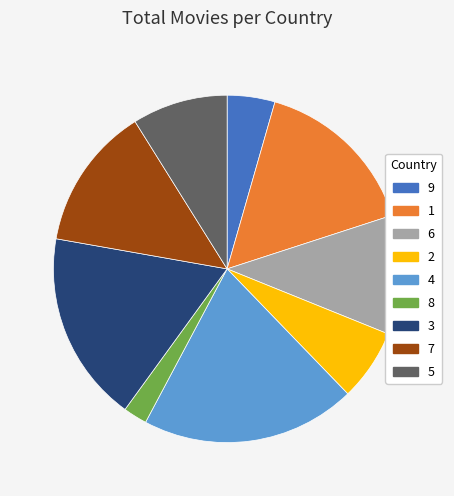

Do 2 and 9 together represent more than half of the pie?

No